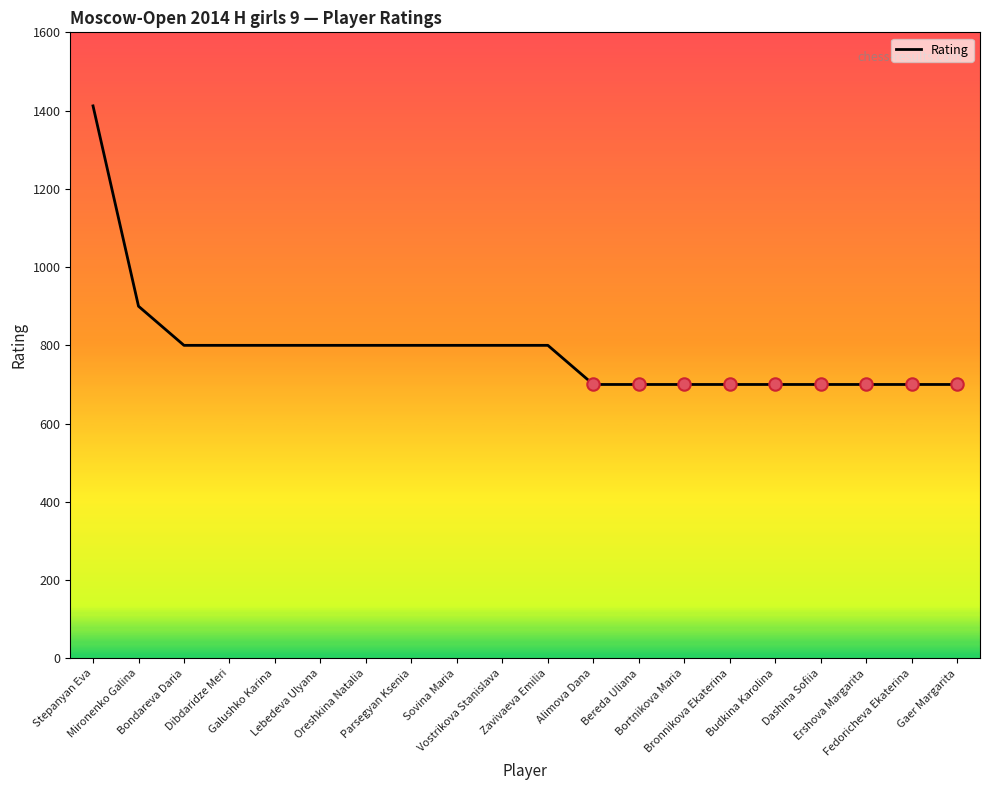

Between Bereda Uliana and Bondareva Daria, which is larger?

Bondareva Daria